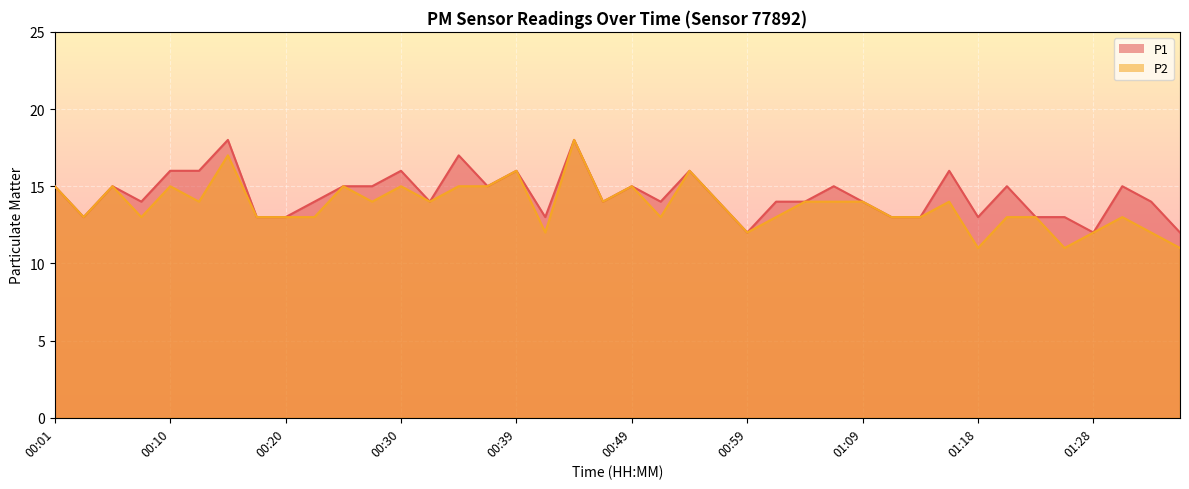

What is the sum of the P2 values at 01:09 and 01:35?

25